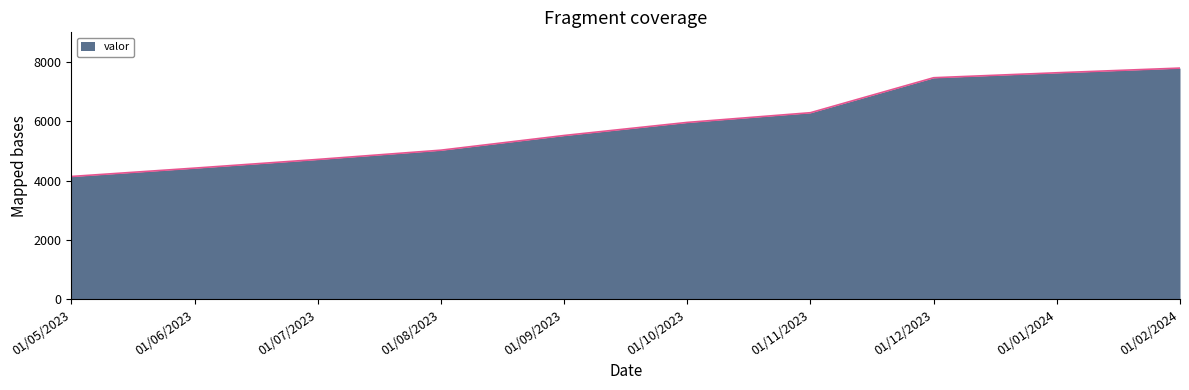

What is the sum of the values at 01/10/2023 and 01/05/2023?

10106